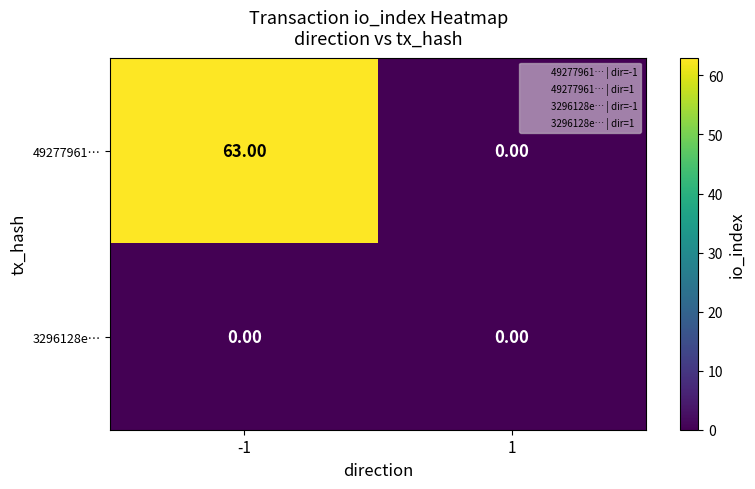

What is the spread (max minus min) of values at -1?

63